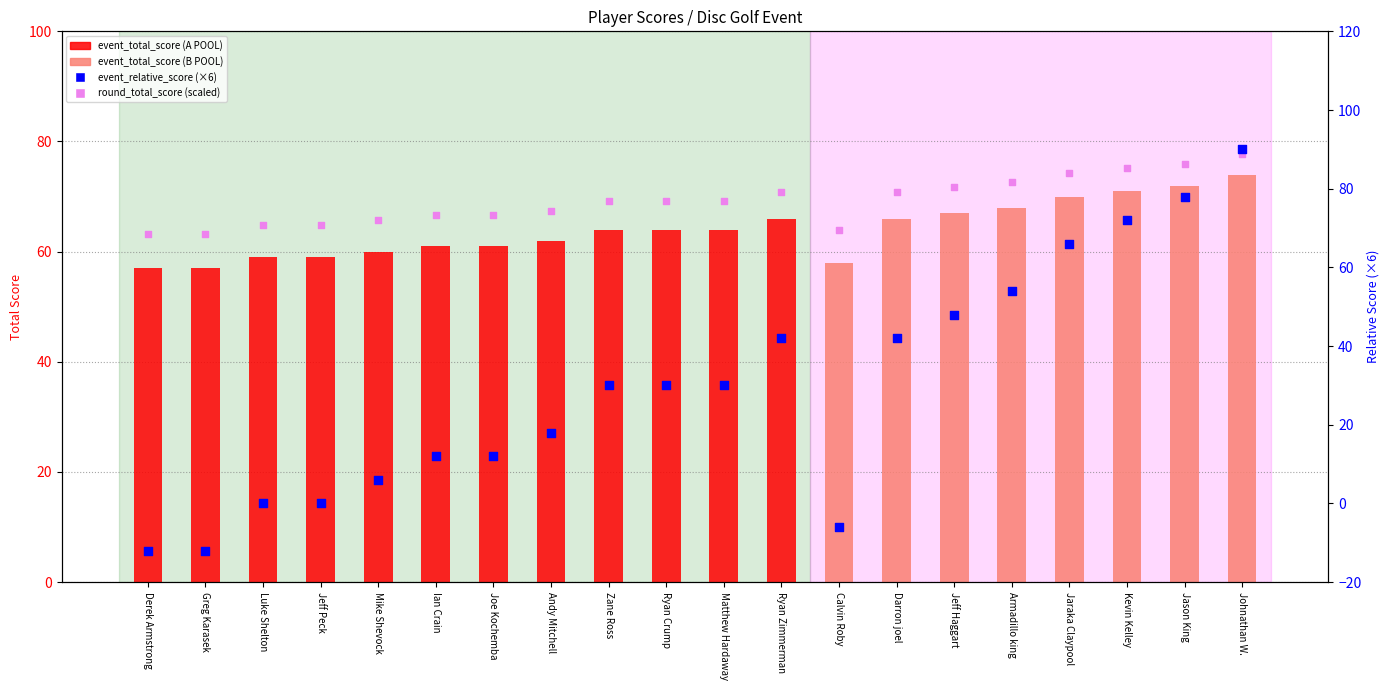

Is the value of event_total_score at Jeff Peck greater than the value of round_total_score (scaled) at Luke Shelton?

No